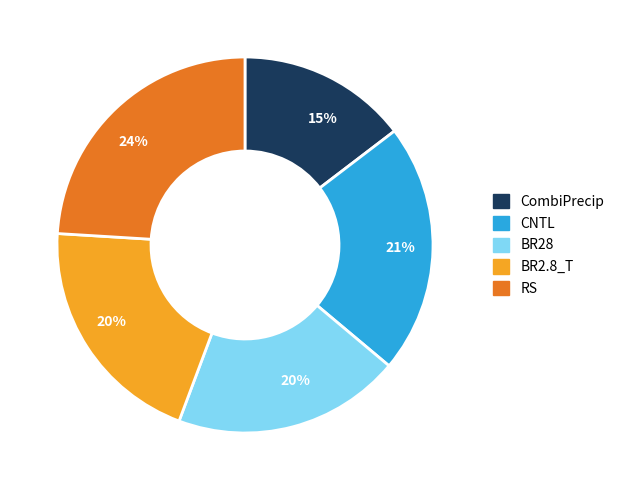

Is there a majority slice in this chart?

No